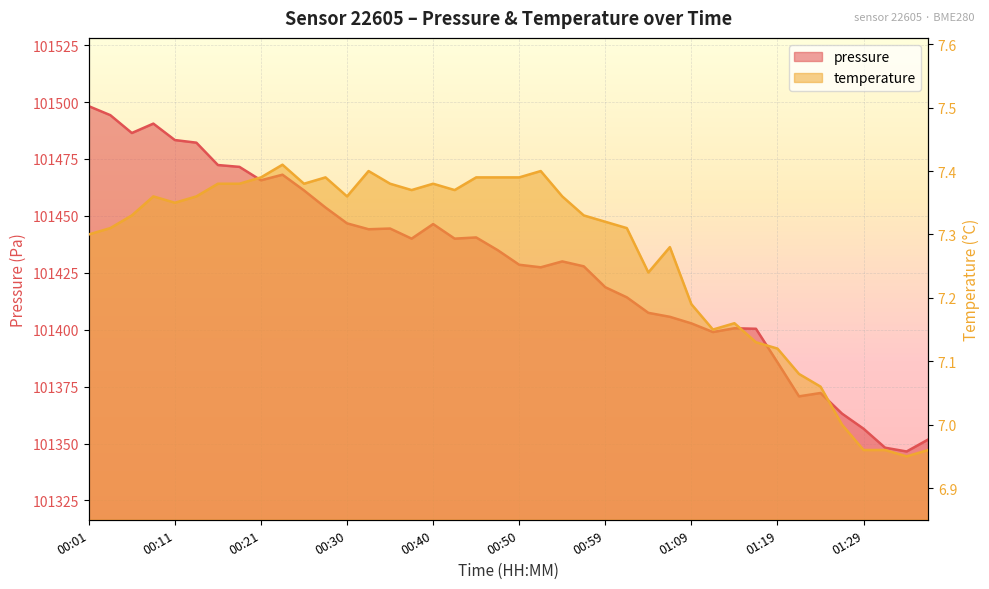

Count the number of categories in the chart.

40